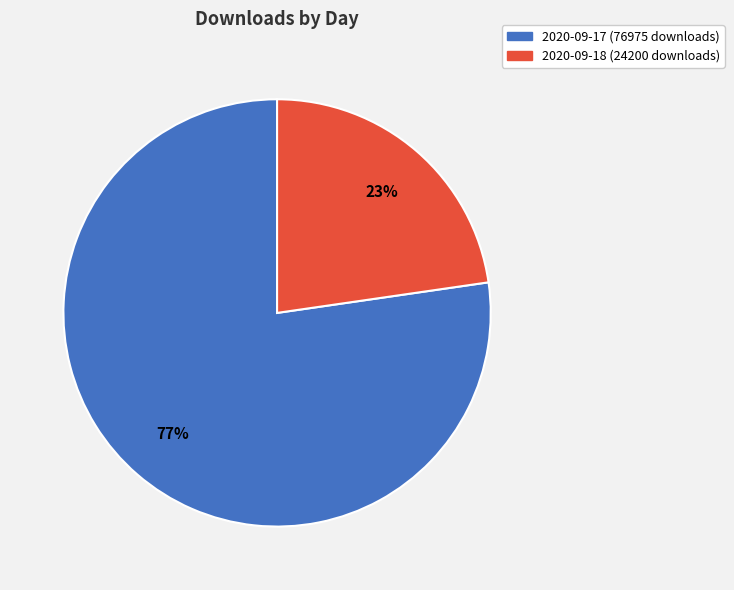

Which category has the biggest portion of the pie?

2020-09-17 (76975 downloads)